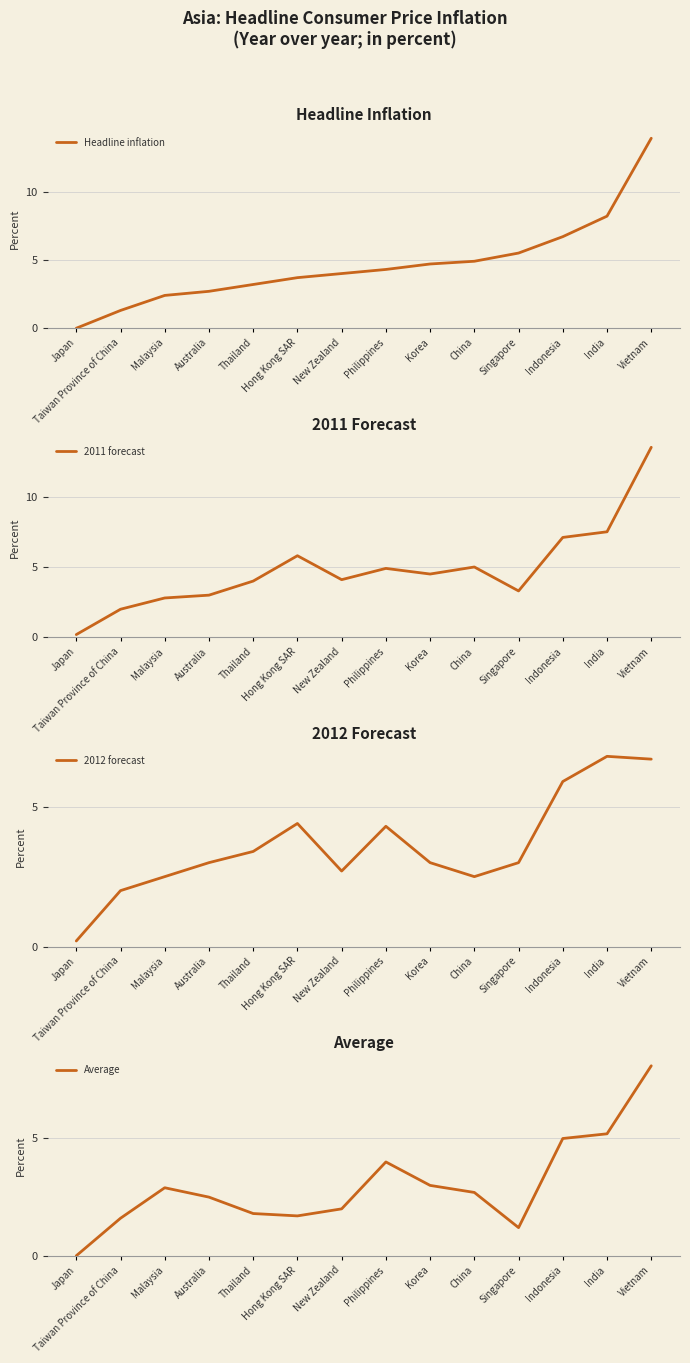

Rank the series at Australia from highest to lowest value.

2011 forecast, 2012 forecast, Headline inflation, Average